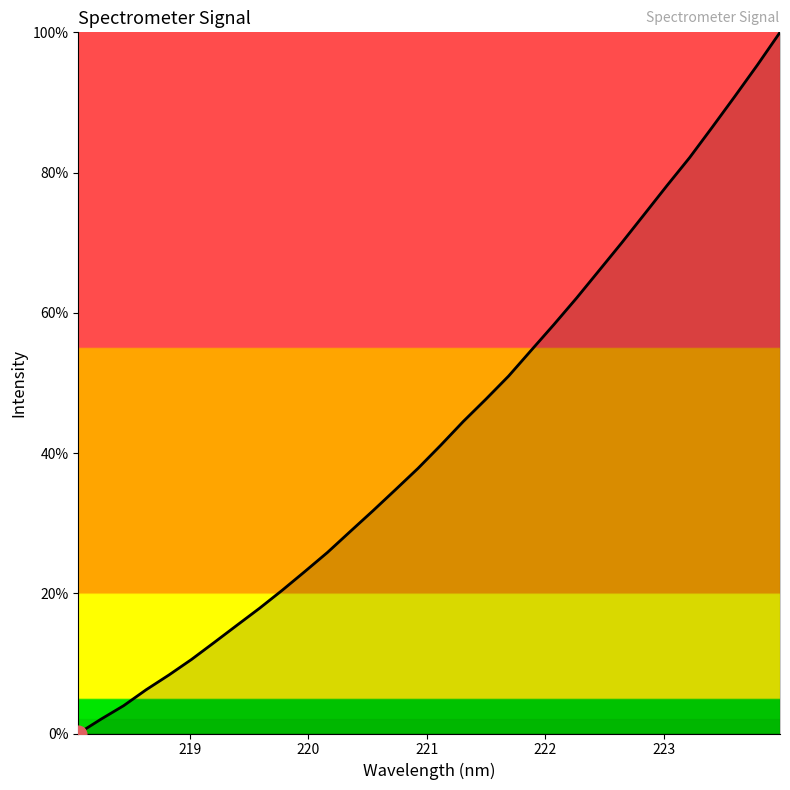

What is the difference between the maximum and minimum values?

100.0